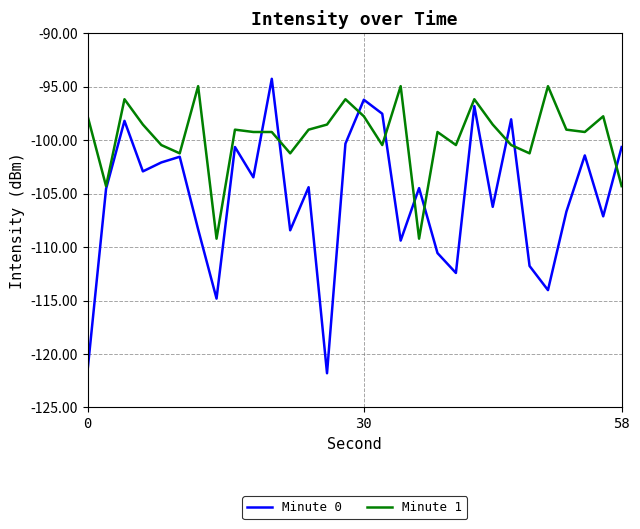

What is the highest value of the Minute 1 series?

-95.0